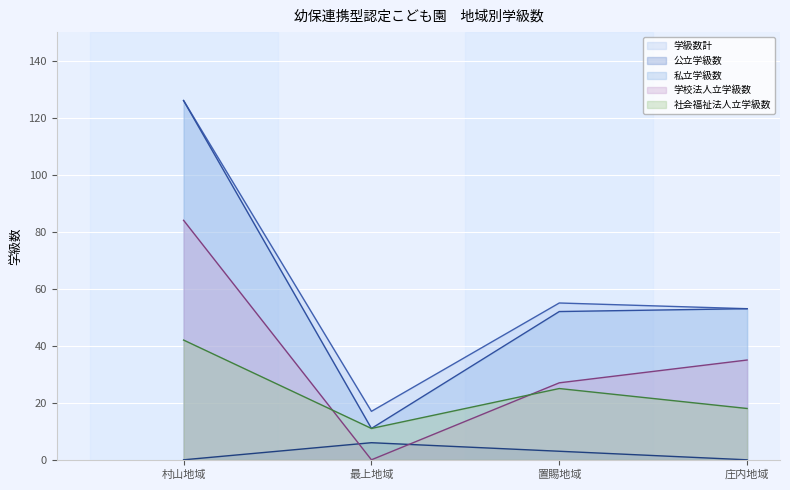

Reading left to right, list all the values displayed in this chart.

学級数計: 村山地域=126	最上地域=17	置賜地域=55	庄内地域=53
公立学級数: 村山地域=0	最上地域=6	置賜地域=3	庄内地域=0
私立学級数: 村山地域=126	最上地域=11	置賜地域=52	庄内地域=53
学校法人立学級数: 村山地域=84	最上地域=0	置賜地域=27	庄内地域=35
社会福祉法人立学級数: 村山地域=42	最上地域=11	置賜地域=25	庄内地域=18